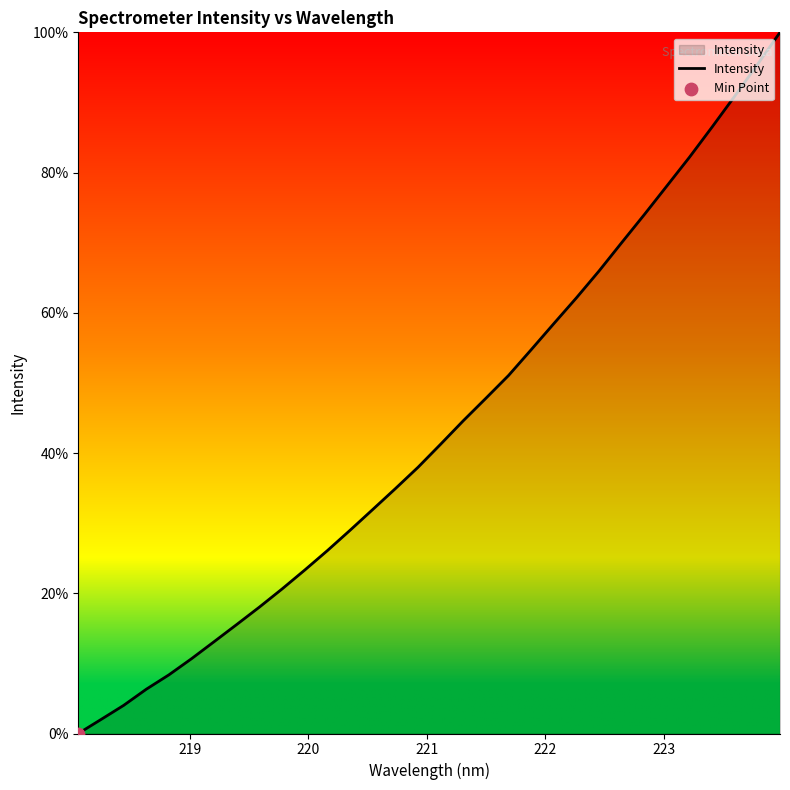

What is the greatest value displayed?

100.0